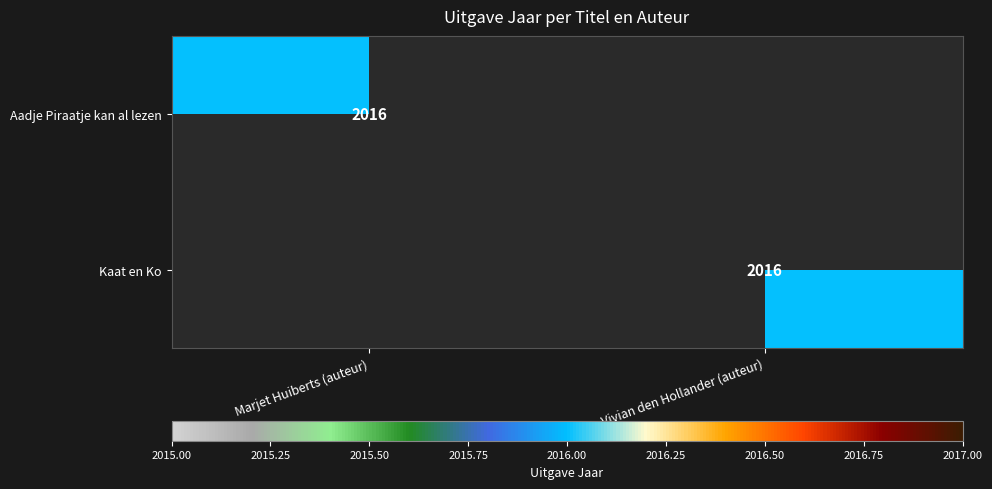

True or false: Aadje Piraatje kan al lezen has a value of 927 at Marjet Huiberts (auteur).

False